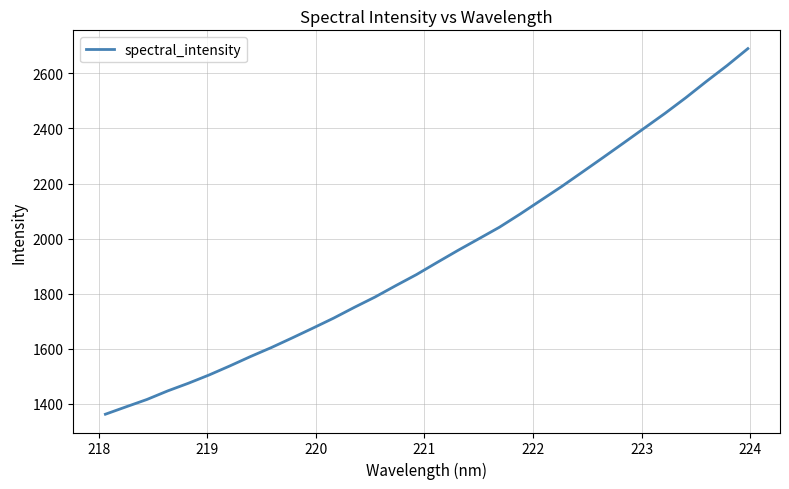

Is this an area chart (filled region under the line)?

No